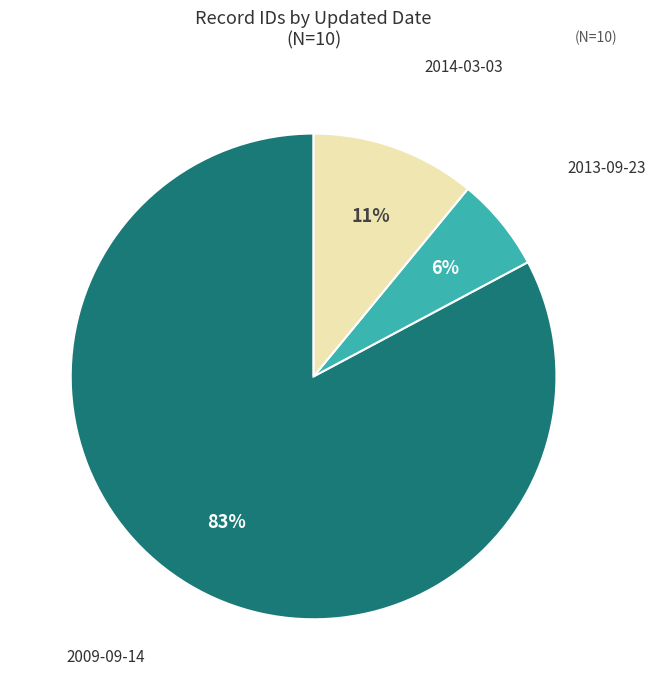

Does any single category account for the majority?

Yes